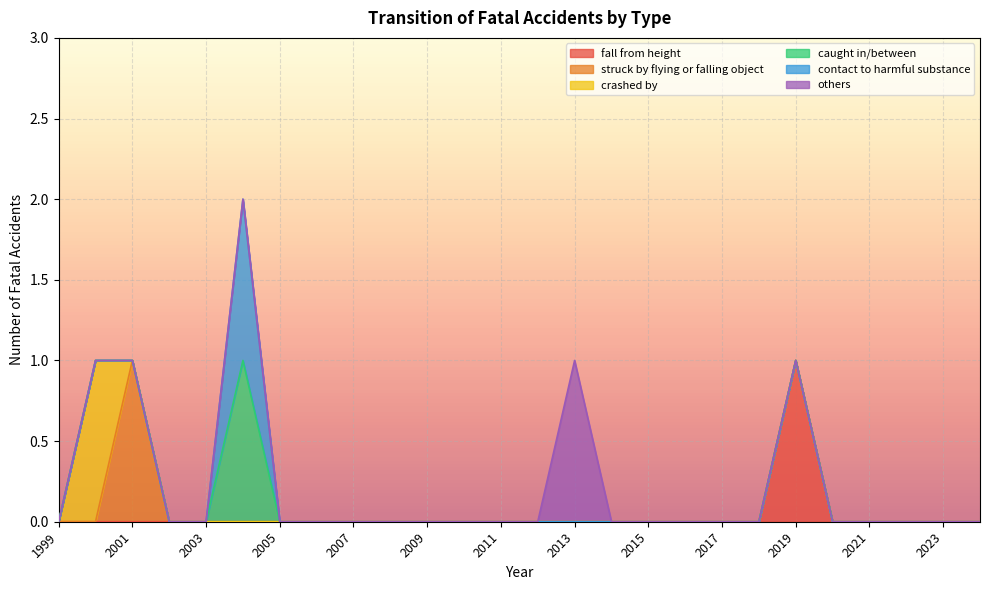

What are all the series names shown in the legend?

fall from height, struck by flying or falling object, crashed by, caught in/between, contact to harmful substance, others